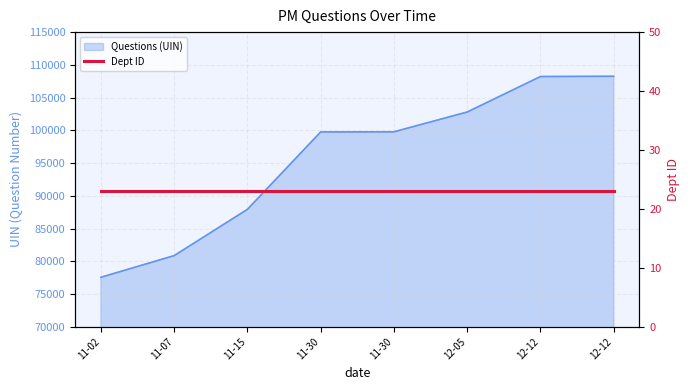

Reading left to right, transcribe all the data shown in this chart.

77552	80860	87928	99756	99771	102796	108215	108257